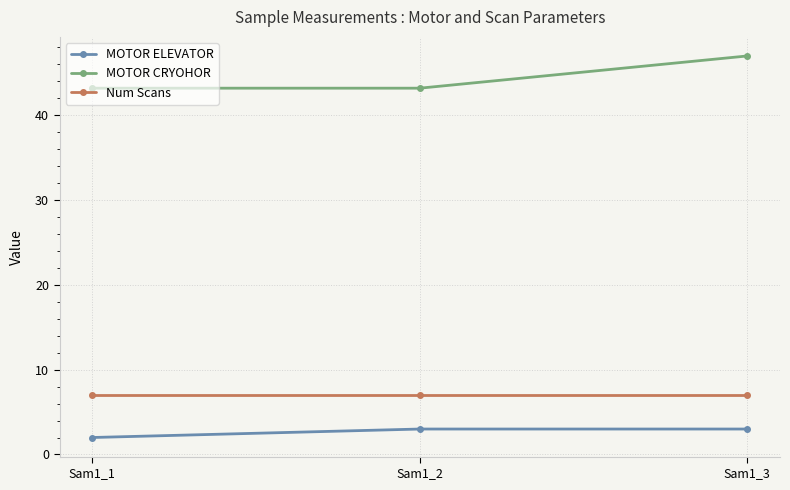

What is the value of the Num Scans point at the 2nd from the left?

7.0